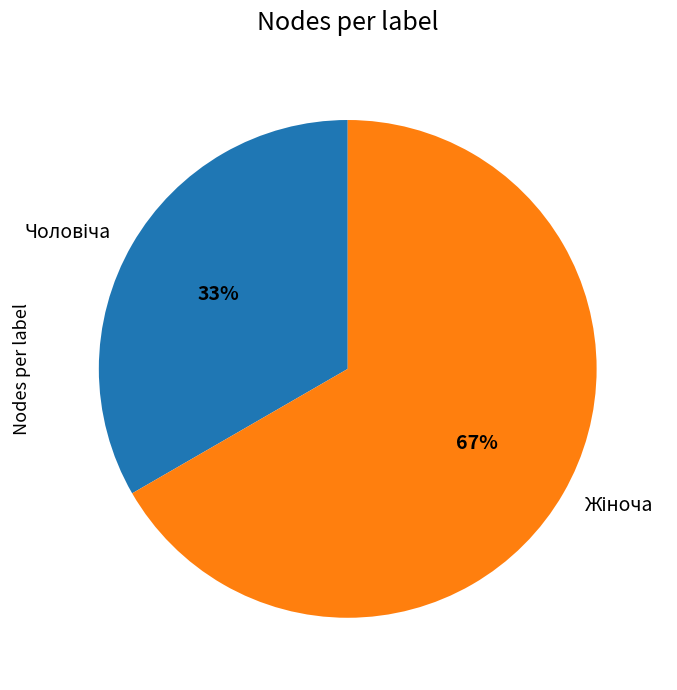

To the nearest percent, what is the average slice percentage?

50%